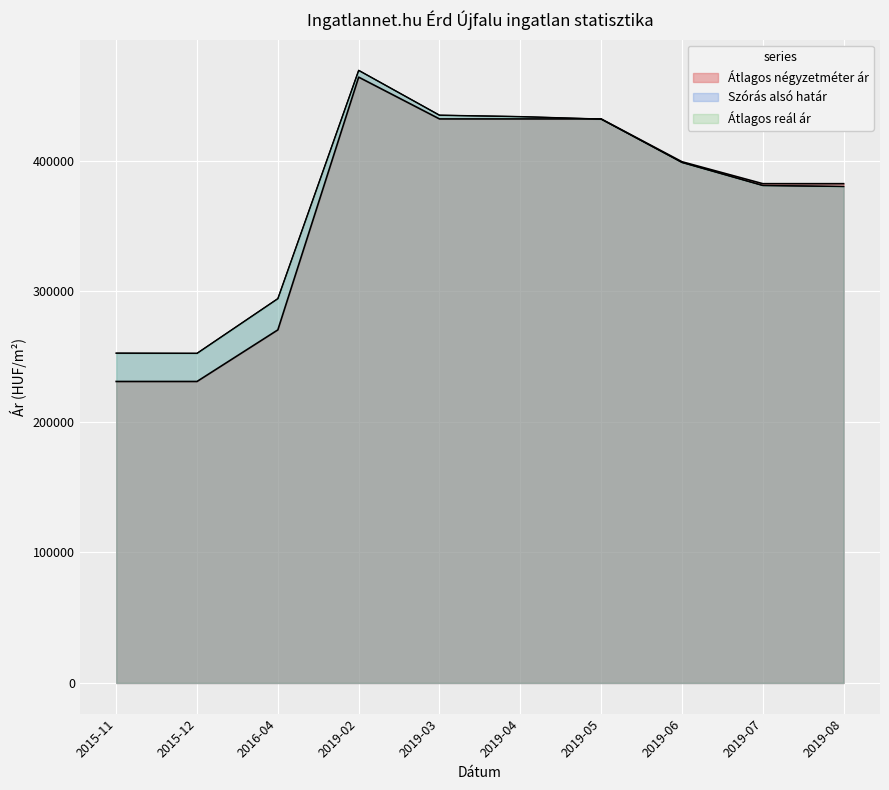

Reading left to right, transcribe all the data shown in this chart.

Átlagos négyzetméter ár: 230909	230909	270422	464000	432000	432000	432000	399200	382400	382400
Szórás alsó határ: 252601	252476	294371	469196	434850	433764	431902	398659	381022	380252
Átlagos reál ár: 252601	252476	294371	469196	434850	433764	431902	398659	381022	380252